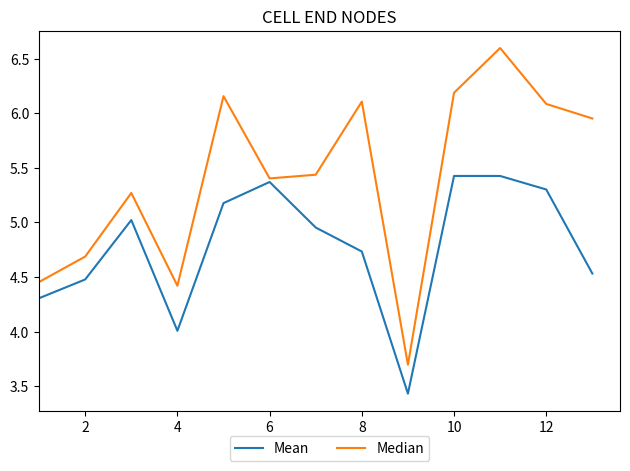

What is the lowest value of the Mean series?

3.4